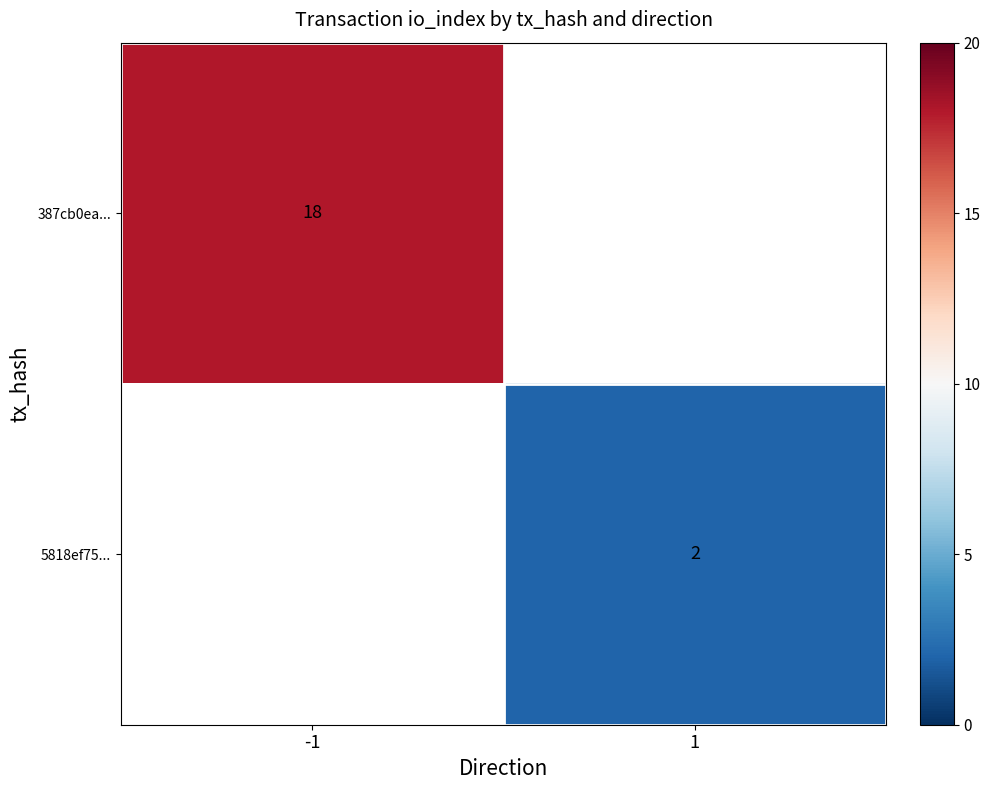

True or false: 5818ef75... has a value of 3 at 1.

False